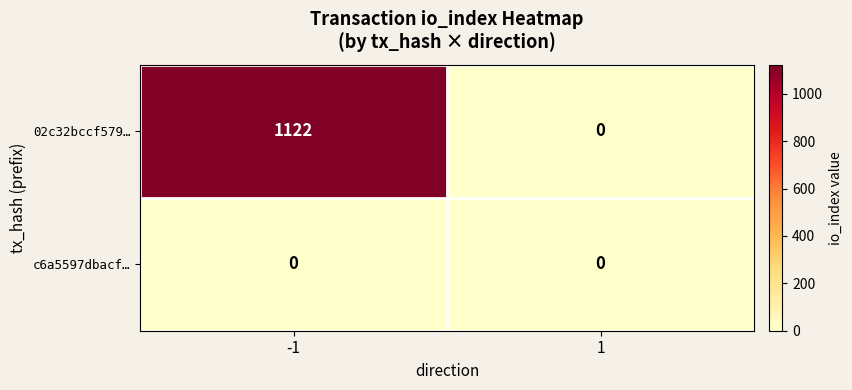

The value of 02c32bccf579… at -1 is 553. True or false?

False